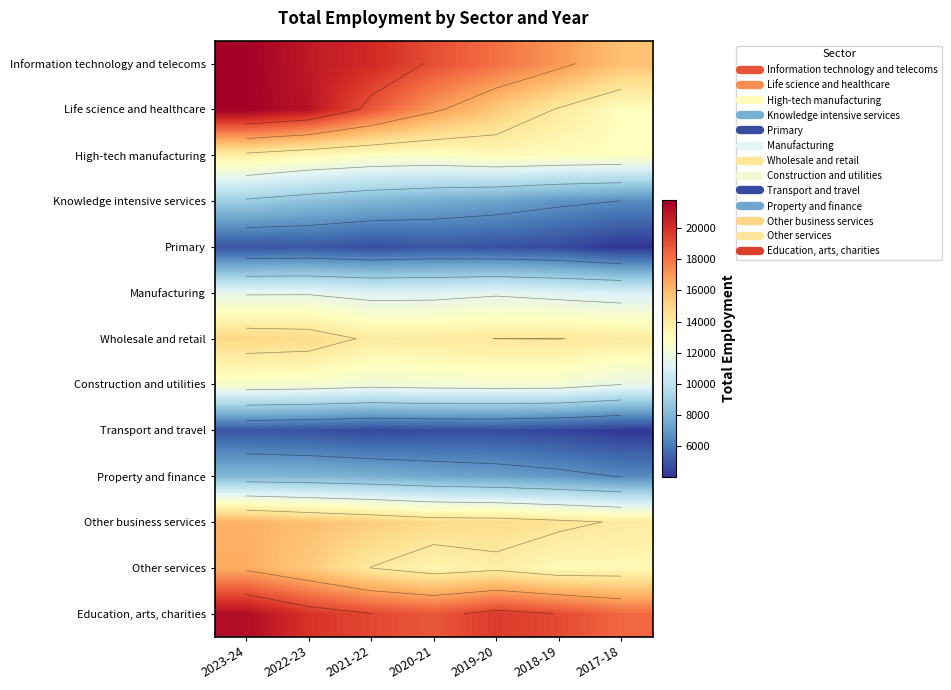

Rank the series by their maximum value, from highest to lowest.

Life science and healthcare, Information technology and telecoms, Education, arts, charities, Other services, Other business services, Wholesale and retail, High-tech manufacturing, Construction and utilities, Manufacturing, Knowledge intensive services, Property and finance, Primary, Transport and travel